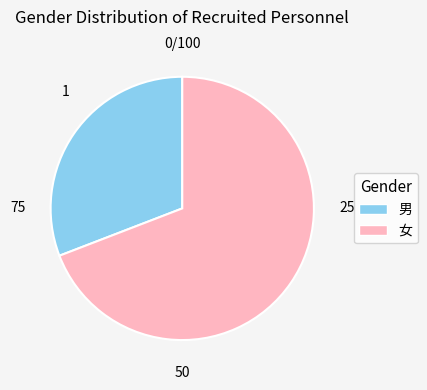

What is the ratio of the value at 男 to the value at 女?

0.4